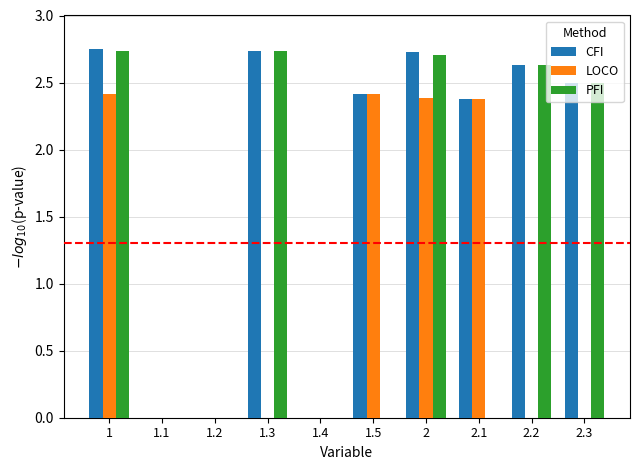

The value of CFI at 1.4 is 1.4. True or false?

False